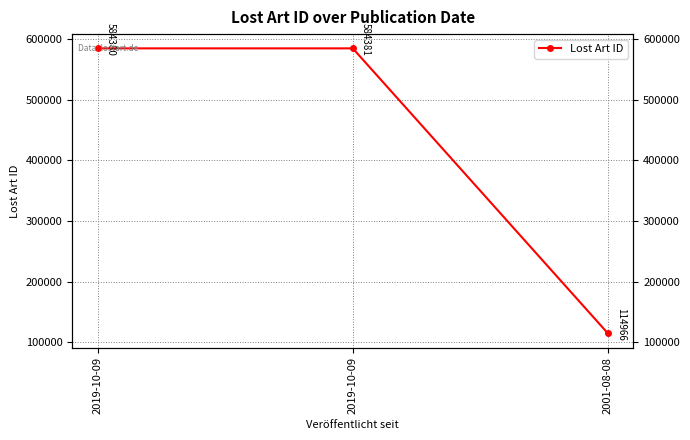

Between 2001-08-08 and 2019-10-09, which is larger?

2019-10-09